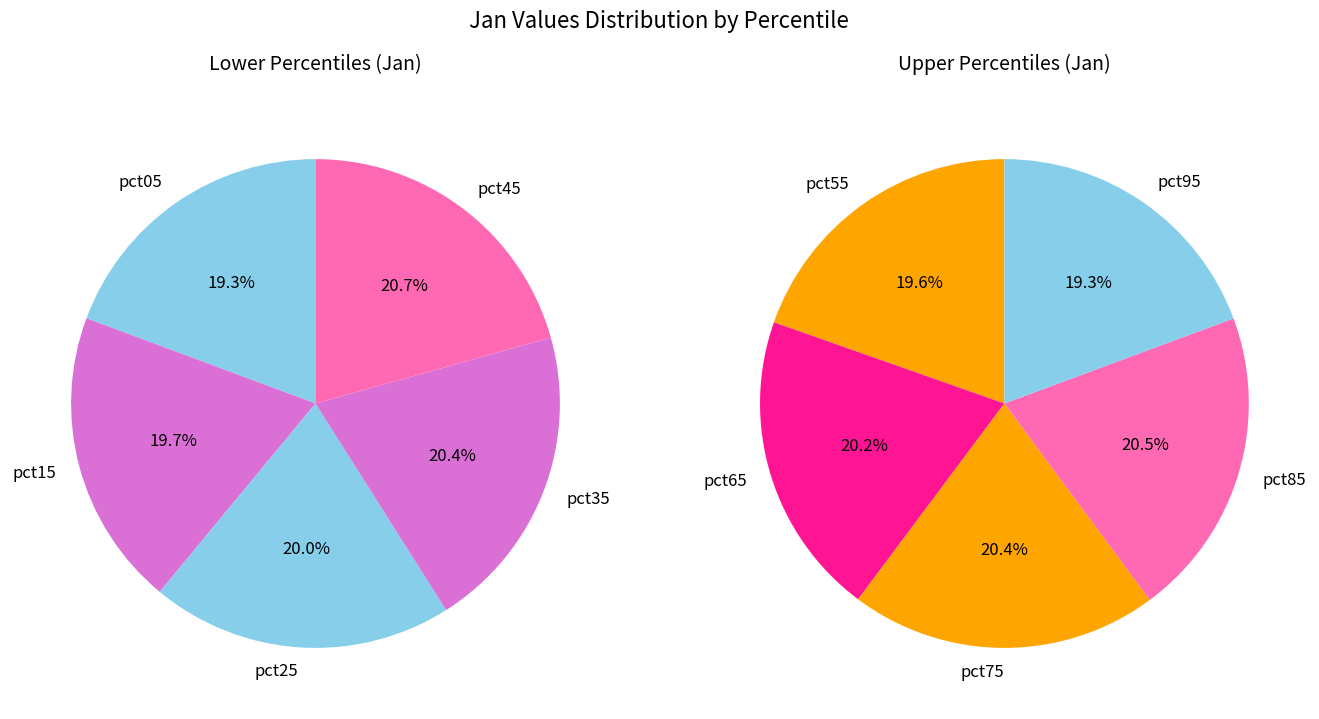

Rank the categories by value from lowest to highest.

pct05, pct15, pct25, pct35, pct95, pct45, pct55, pct65, pct75, pct85